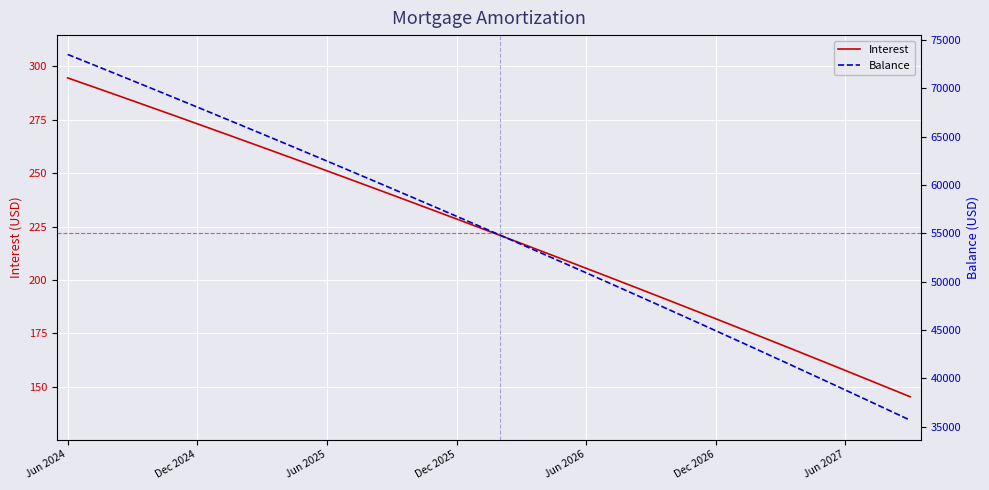

What is the sum of all Balance values?

2202693.0